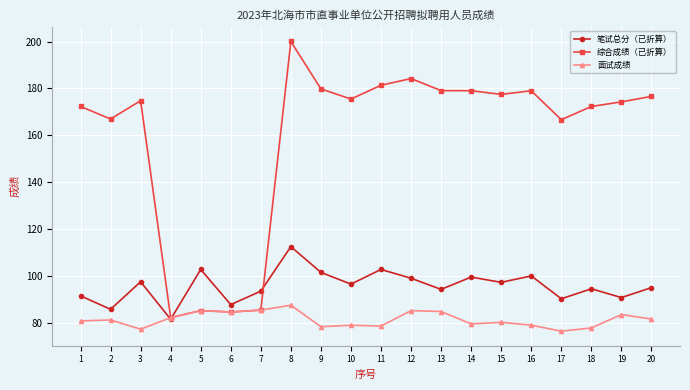

Is it true that 综合成绩（已折算） equals 85.4 at 7?

True